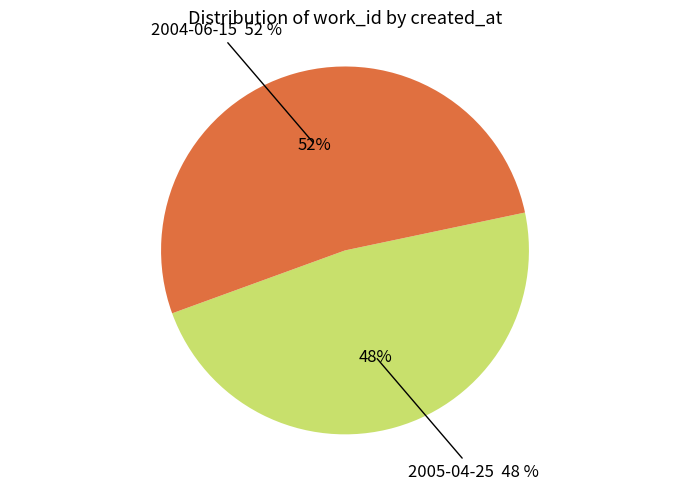

Do 2005-04-25 and 2004-06-15 together represent more than half of the pie?

Yes